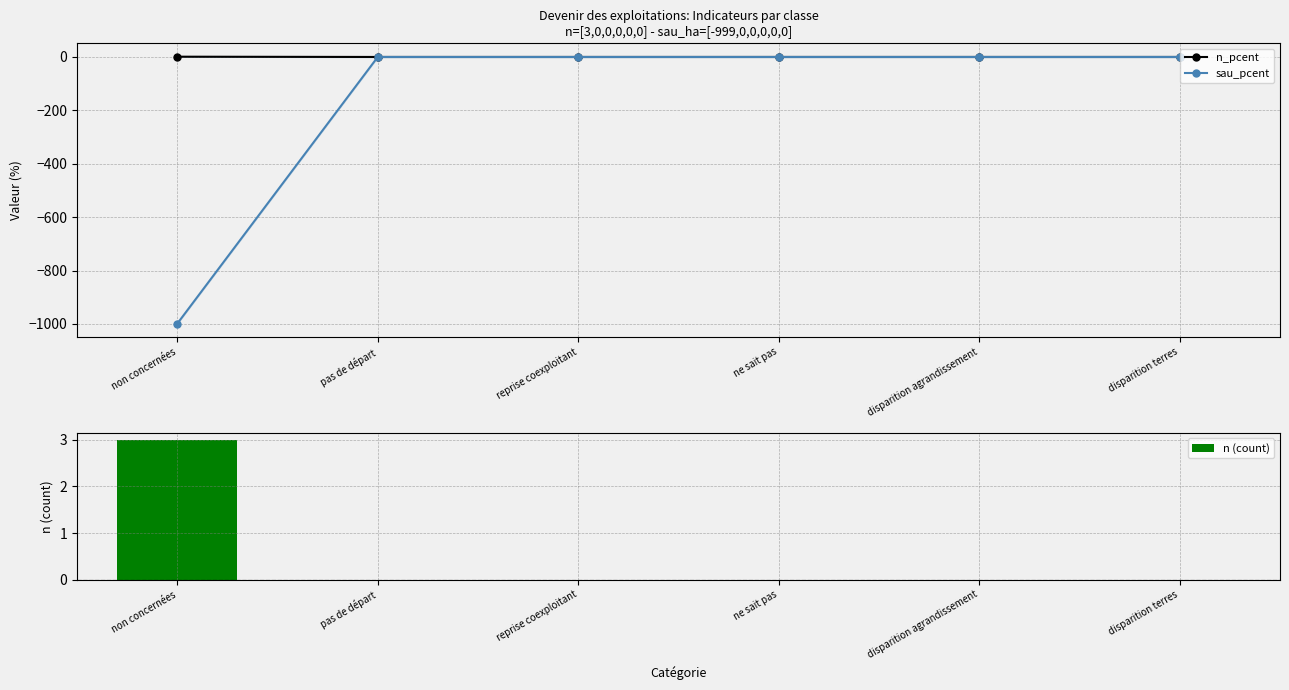

What are all the series names shown in the legend?

n_pcent, sau_pcent, n (count)